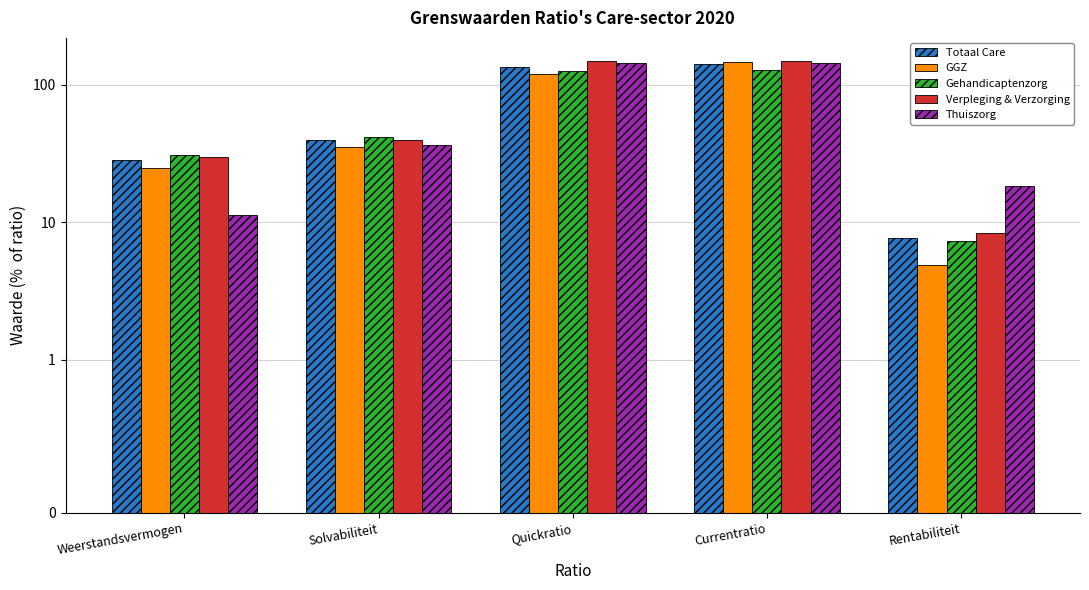

Which category has the highest value in the Totaal Care series?

Currentratio